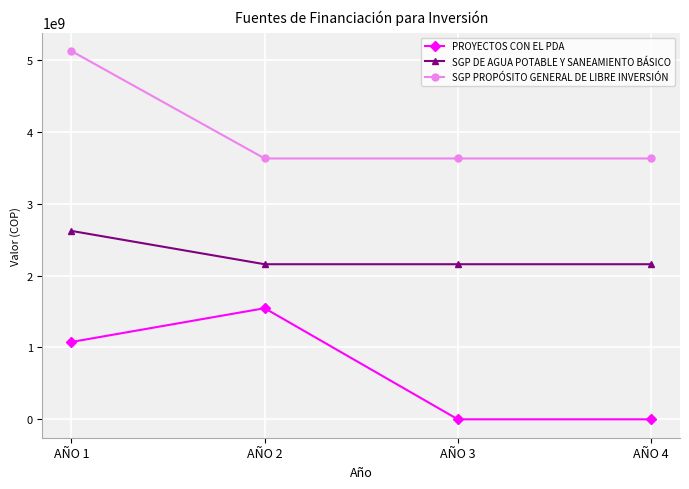

How many SGP DE AGUA POTABLE Y SANEAMIENTO BÁSICO values are between 2157800097 and 2621390702?

4